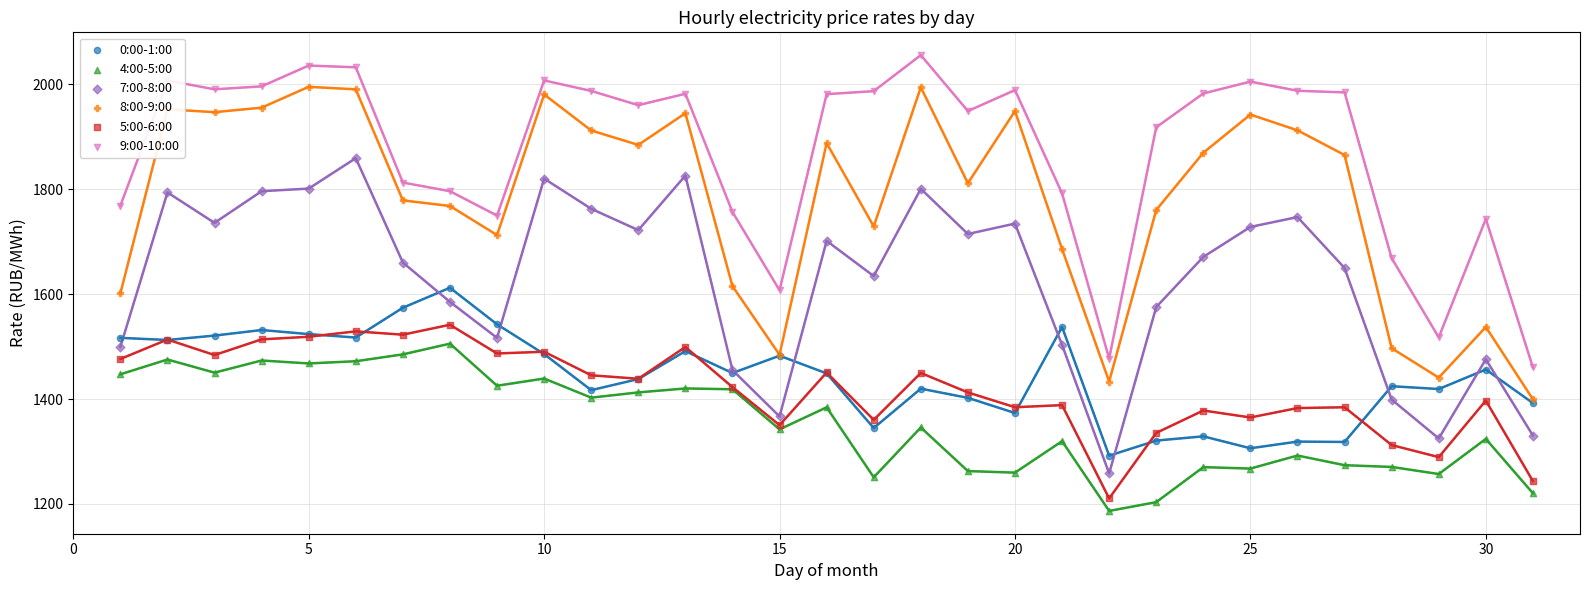

At which category is the sum across all series the highest?

6